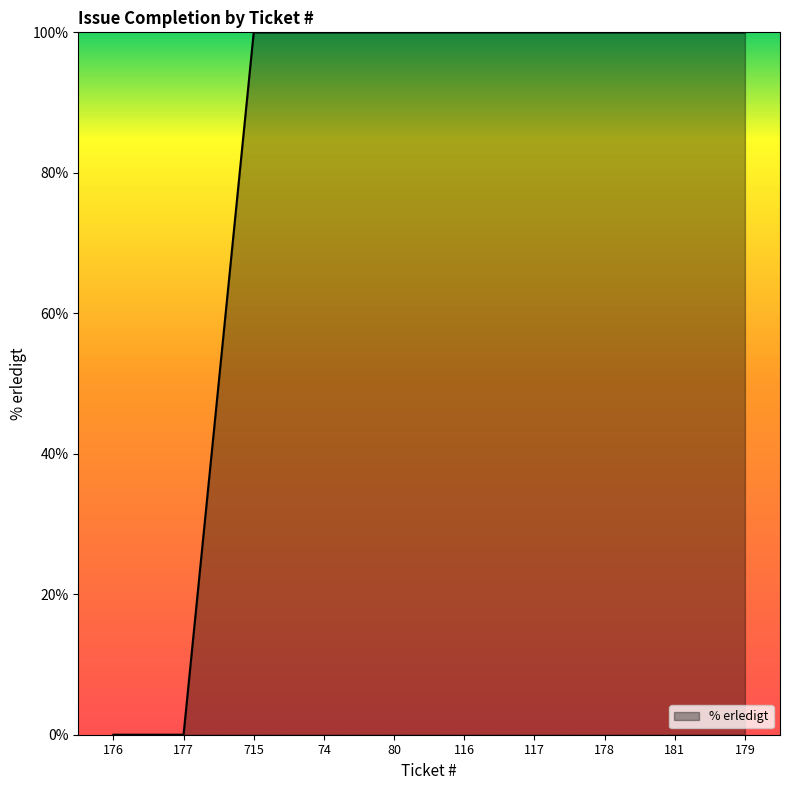

Is it true that the value at 181 is 48?

False